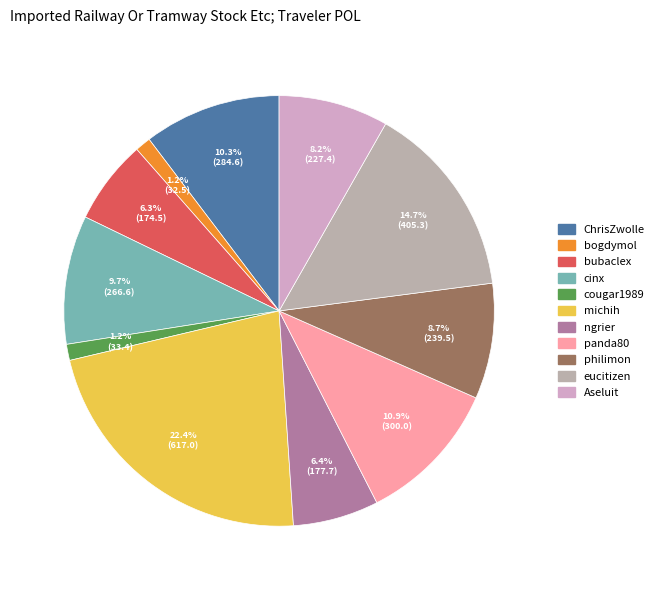

Combined, do ChrisZwolle and eucitizen account for over 50%?

No